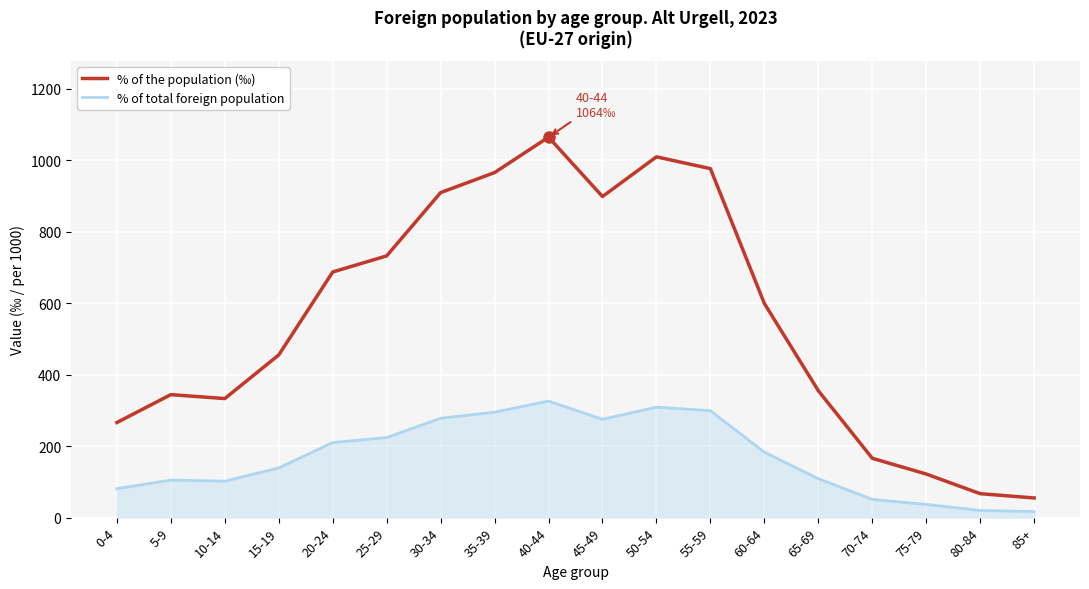

What is the maximum value for % of the population (‰)?

1064